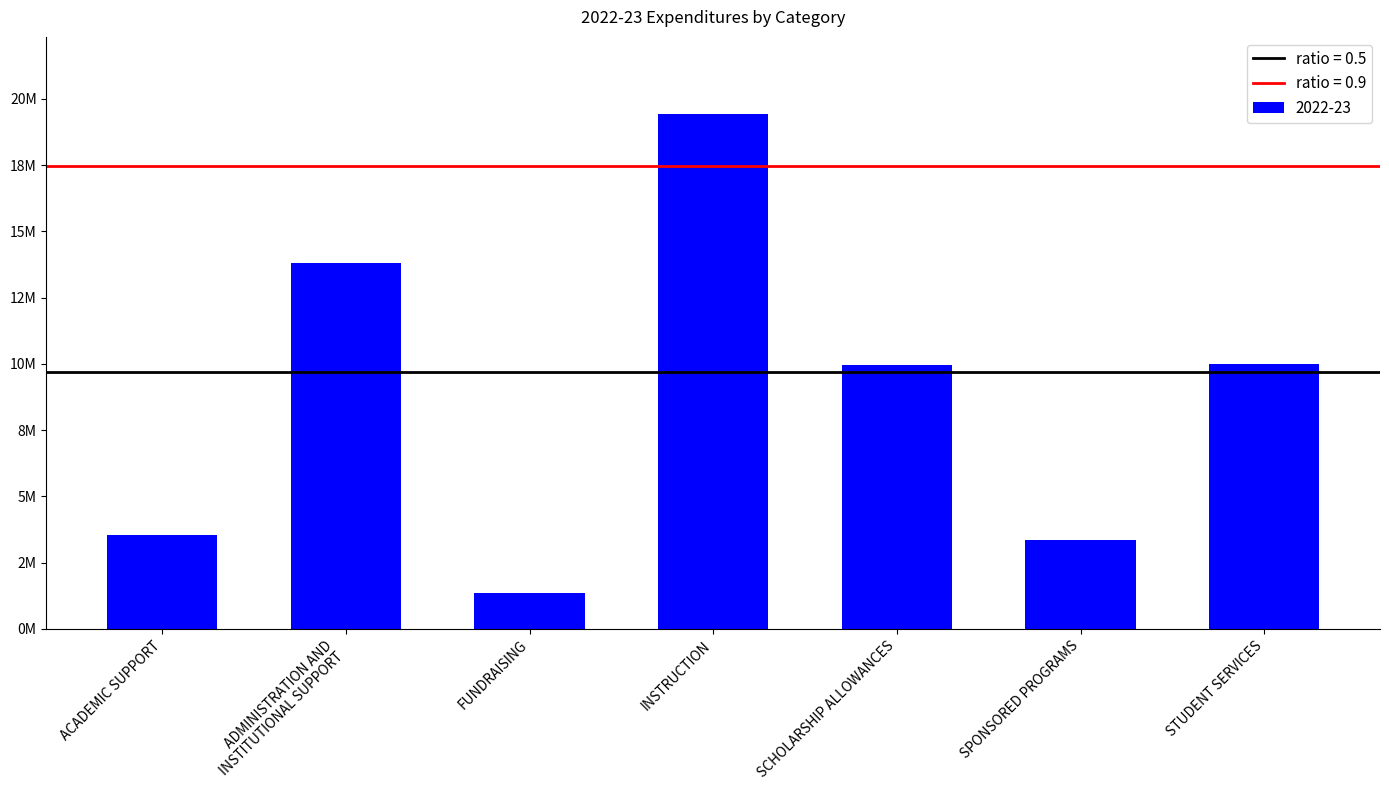

What is the value of the 2nd bar from the left?

13804577